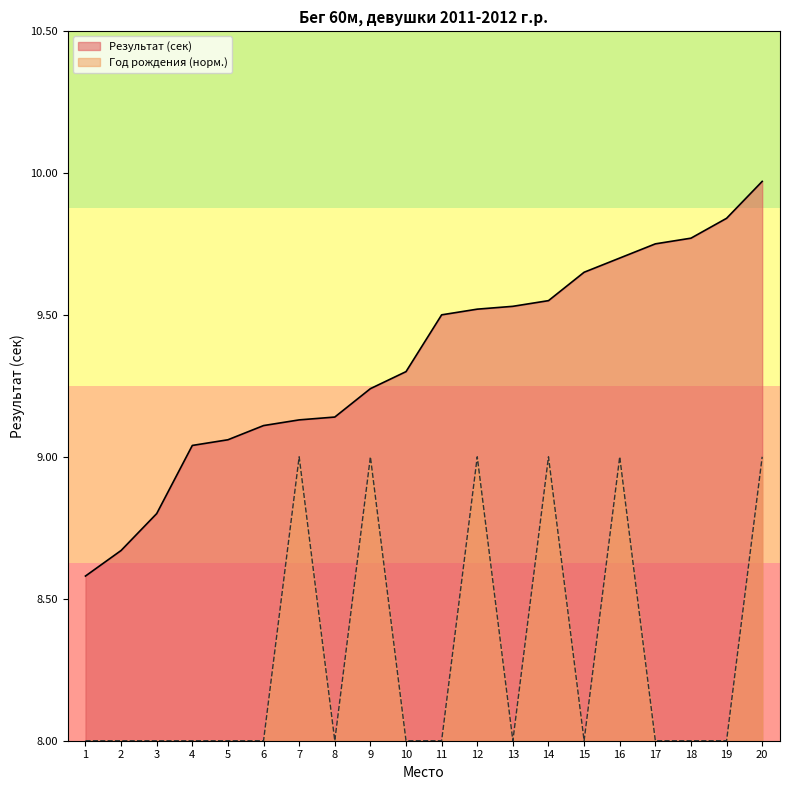

Reading right to left, extract all data points from this chart.

Результат (сек): 20=10.0	19=9.8	18=9.8	17=9.8	16=9.7	15=9.7	14=9.6	13=9.5	12=9.5	11=9.5	10=9.3	9=9.2	8=9.1	7=9.1	6=9.1	5=9.1	4=9.0	3=8.8	2=8.7	1=8.6
Год рождения (норм.): 20=9.0	19=8.0	18=8.0	17=8.0	16=9.0	15=8.0	14=9.0	13=8.0	12=9.0	11=8.0	10=8.0	9=9.0	8=8.0	7=9.0	6=8.0	5=8.0	4=8.0	3=8.0	2=8.0	1=8.0